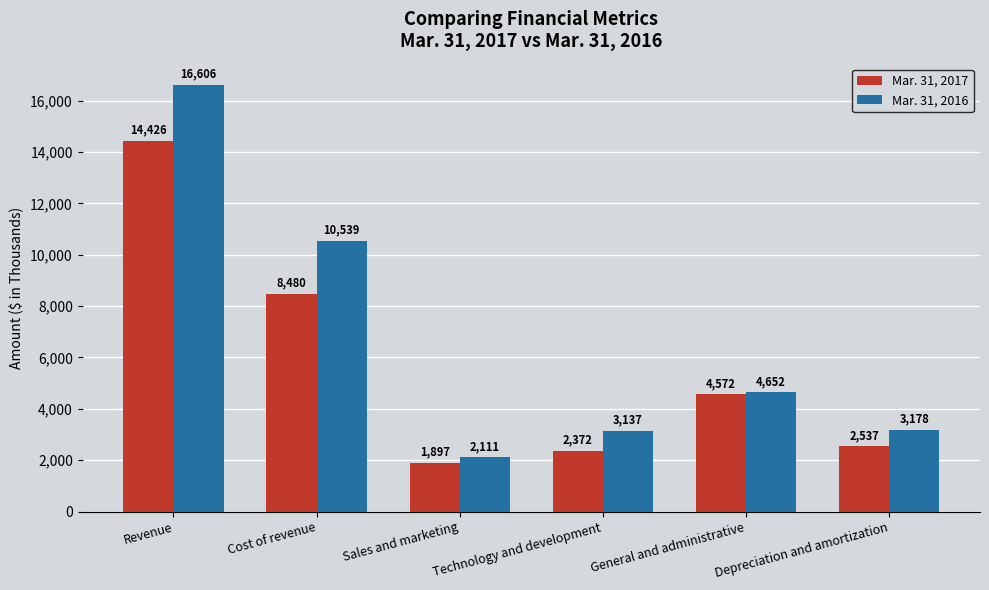

At which category does the chart reach its minimum across all series?

Sales and marketing